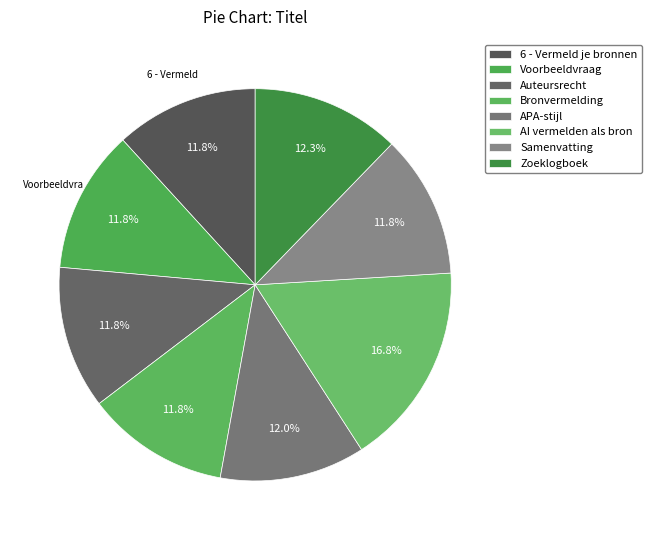

Which slice is the largest?

AI vermelden als bron